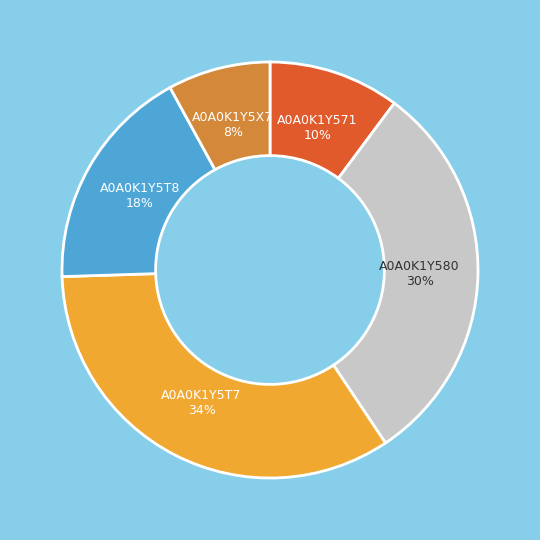

Count the number of slices in the pie.

5